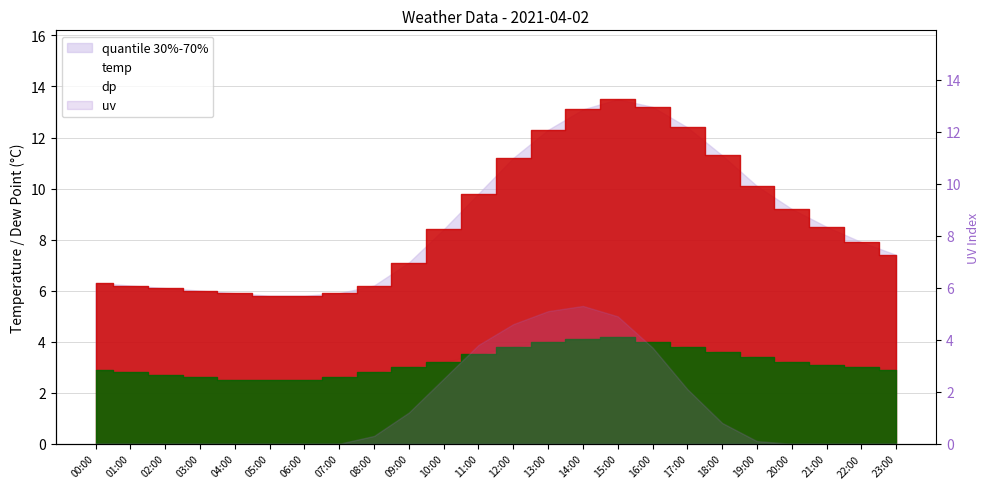

List the labels in order of temp value, largest first.

15:00, 16:00, 14:00, 17:00, 13:00, 18:00, 12:00, 19:00, 11:00, 20:00, 21:00, 10:00, 22:00, 23:00, 09:00, 00:00, 01:00, 08:00, 02:00, 03:00, 04:00, 07:00, 05:00, 06:00